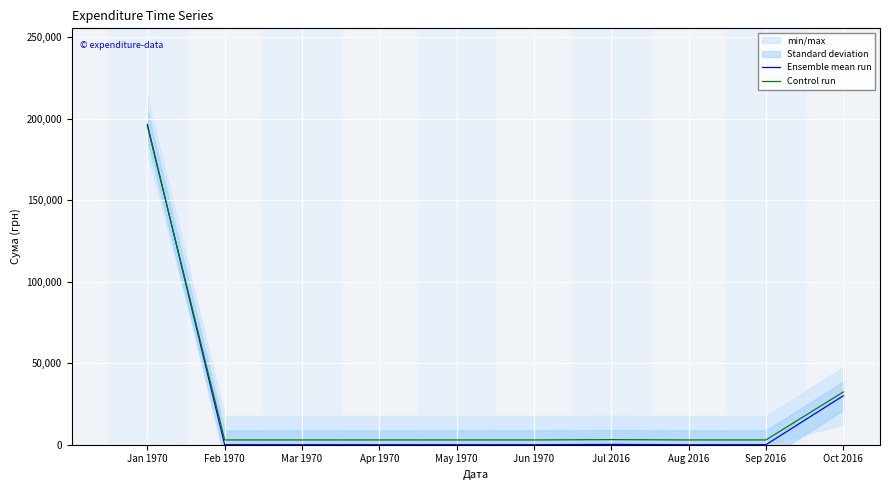

What is the maximum value for Control run?

195429.2